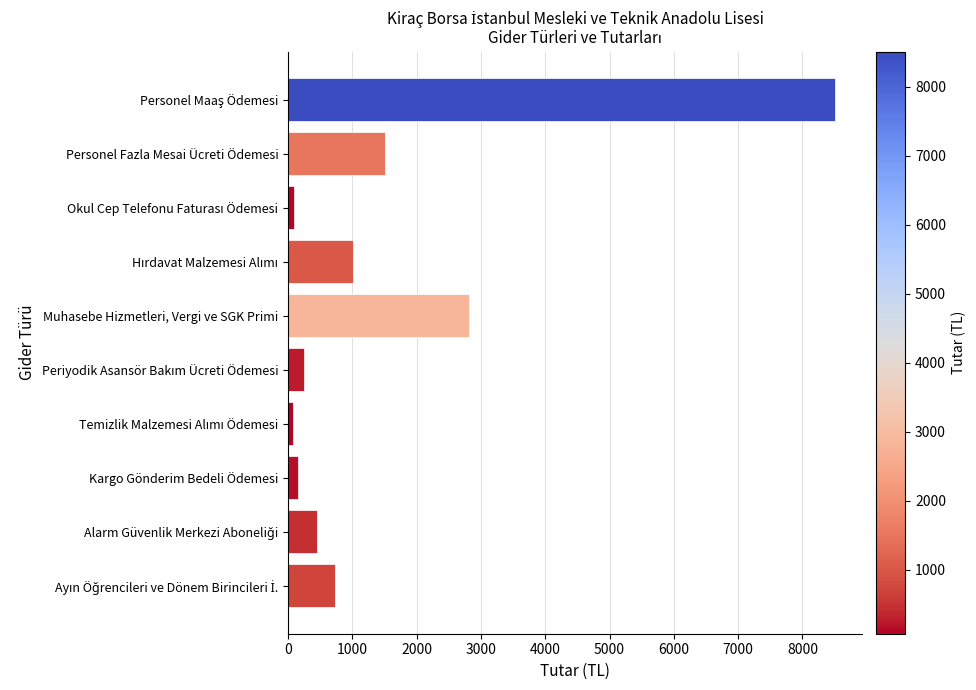

What is the maximum value shown in the chart?

8506.8